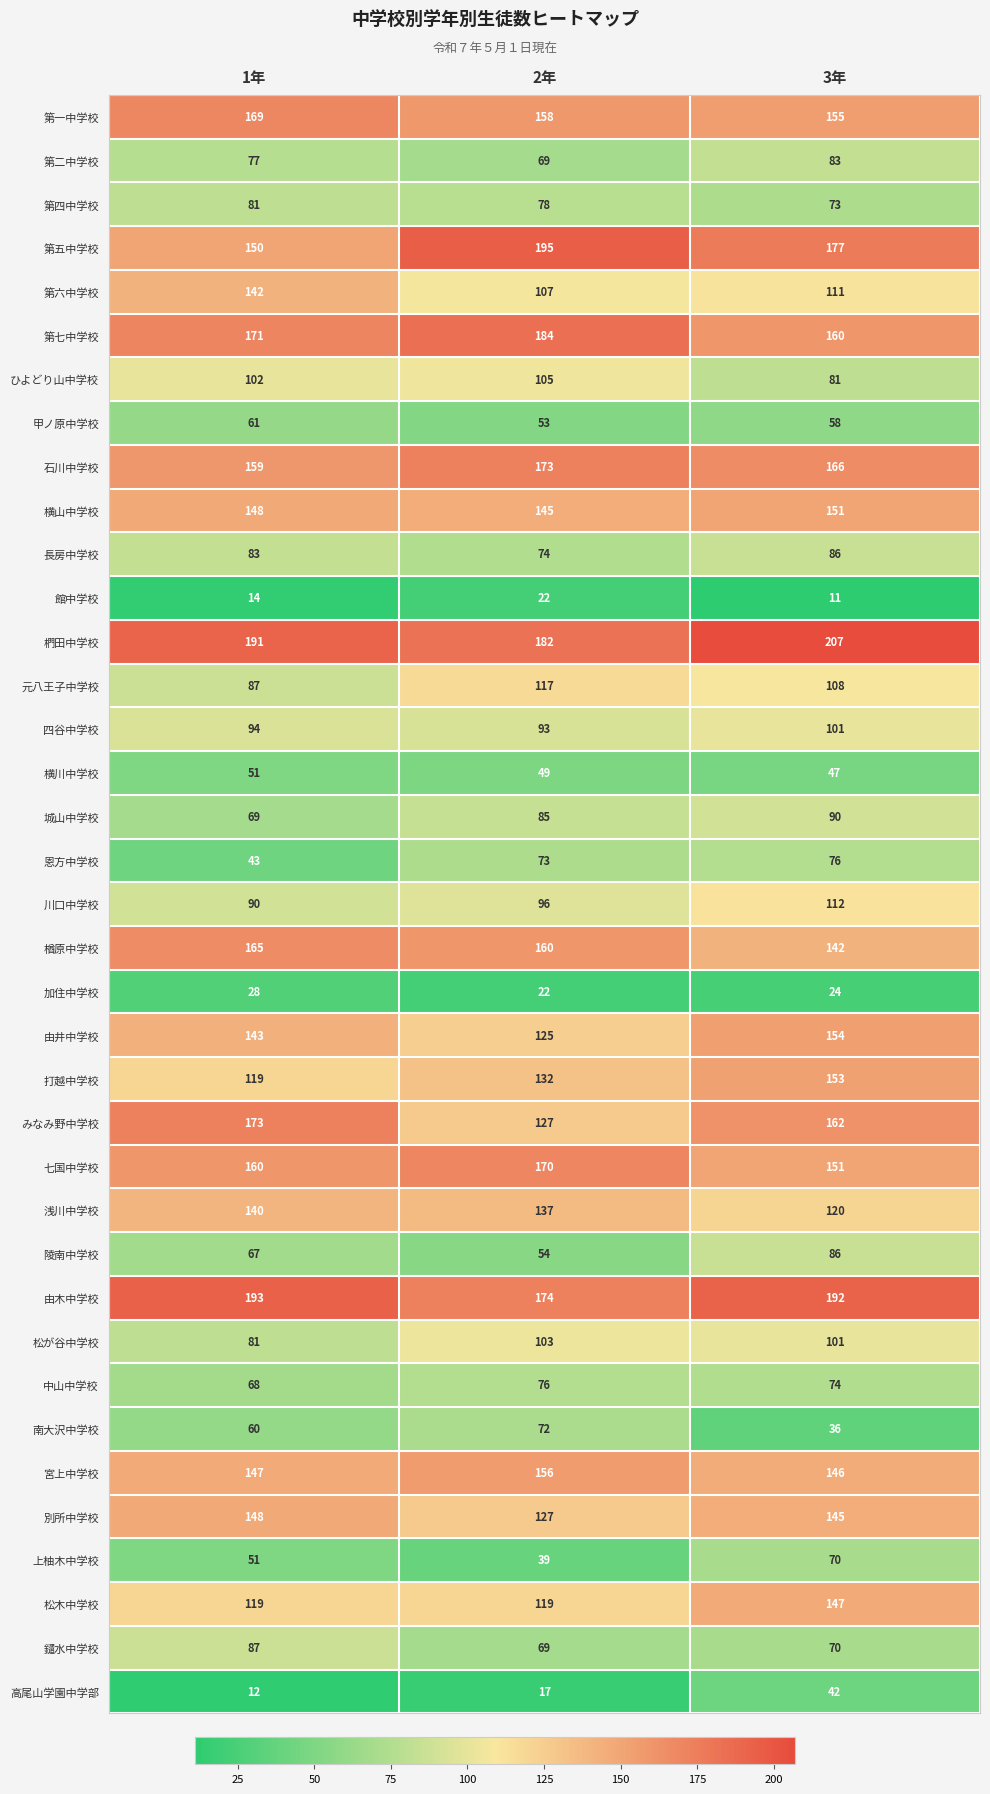

Which category has the highest value in the 川口中学校 series?

3年